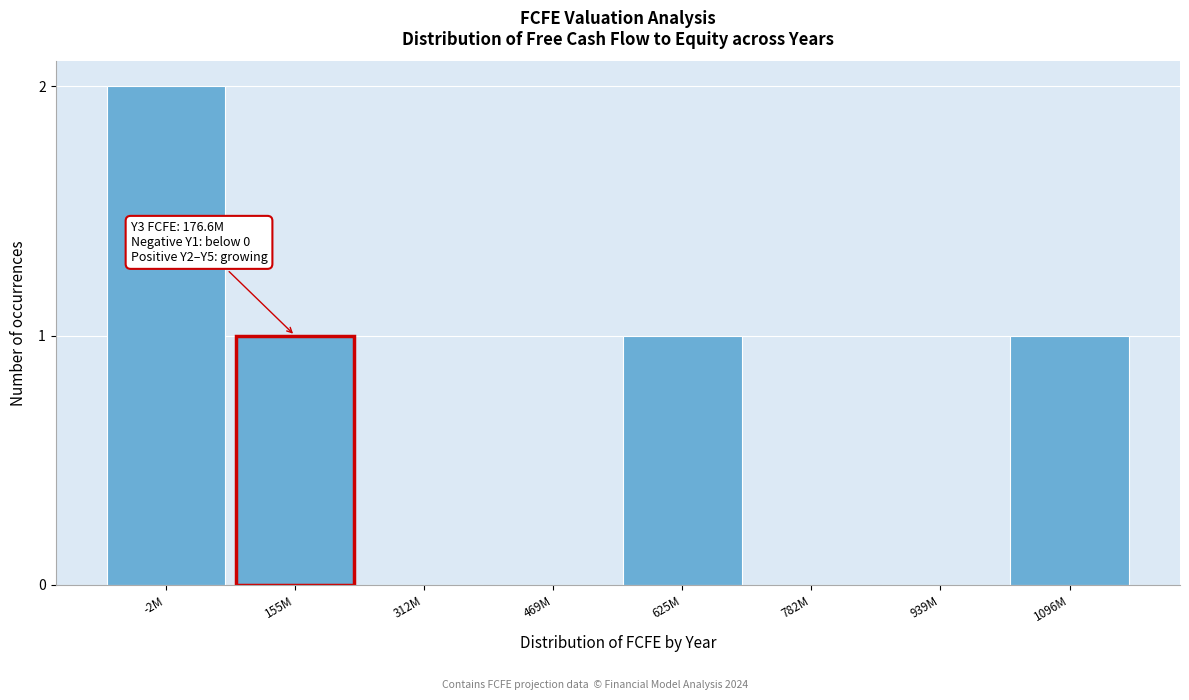

Reading left to right, extract all data points from this chart.

-2M=2	155M=1	312M=0	469M=0	625M=1	782M=0	939M=0	1096M=1